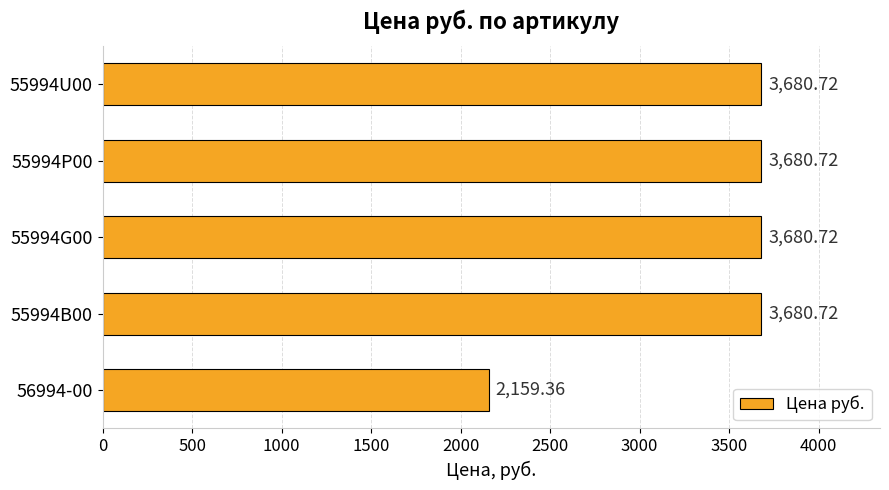

Are the bars horizontal?

Yes